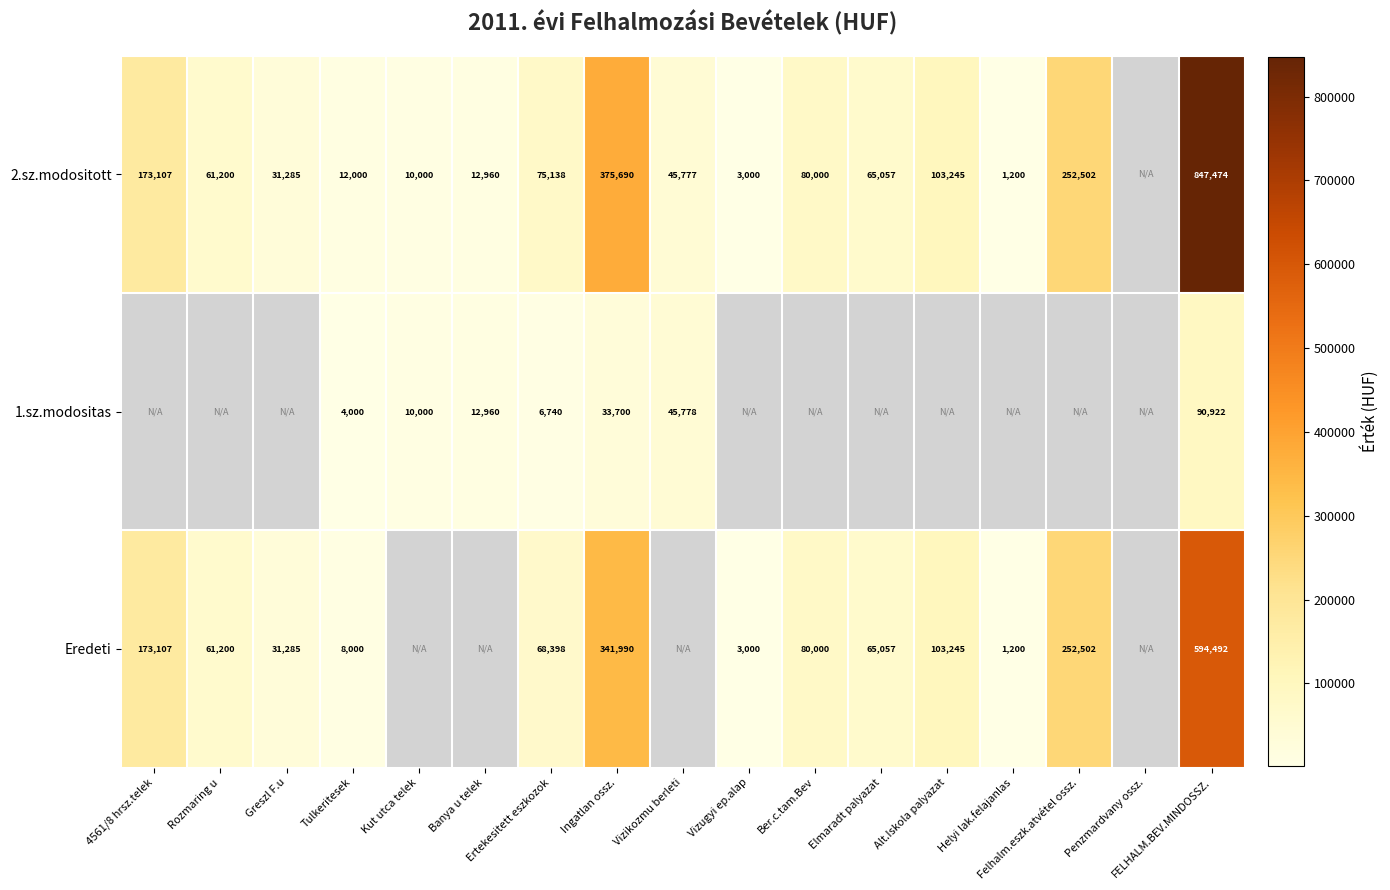

Is it true that 2.sz.modositott equals 65057 at Elmaradt palyazat?

True